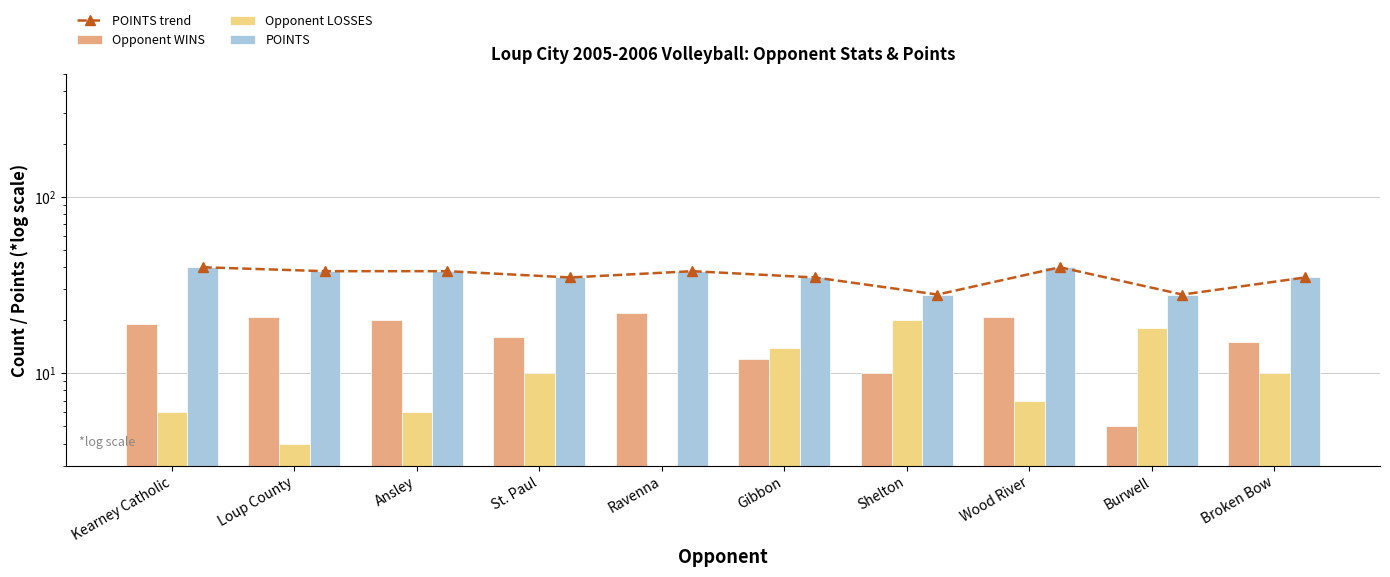

Where is Opponent LOSSES nearest to the value 11?

St. Paul